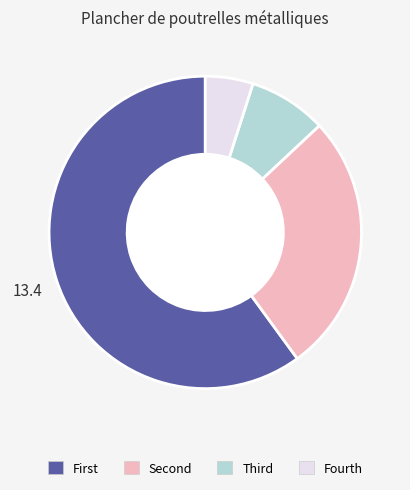

Is there a majority slice in this chart?

Yes